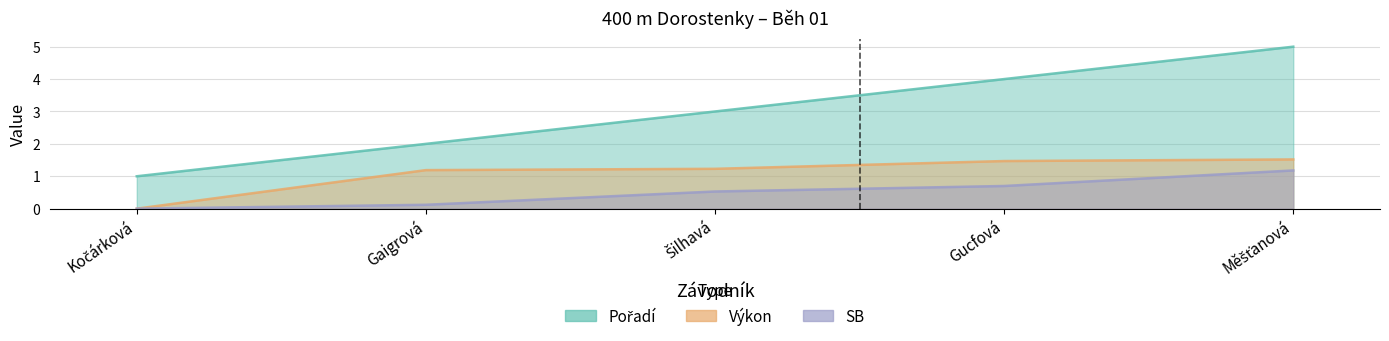

True or false: SB and Výkon intersect in this chart.

False